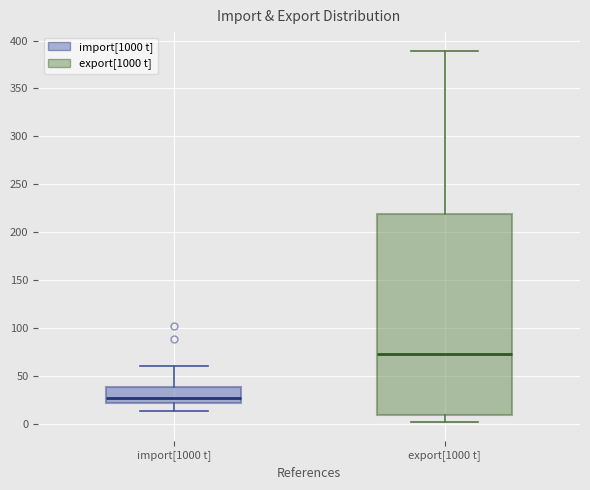

Comparing the boxes themselves (not the whiskers), which one is the tallest?

export[1000 t]